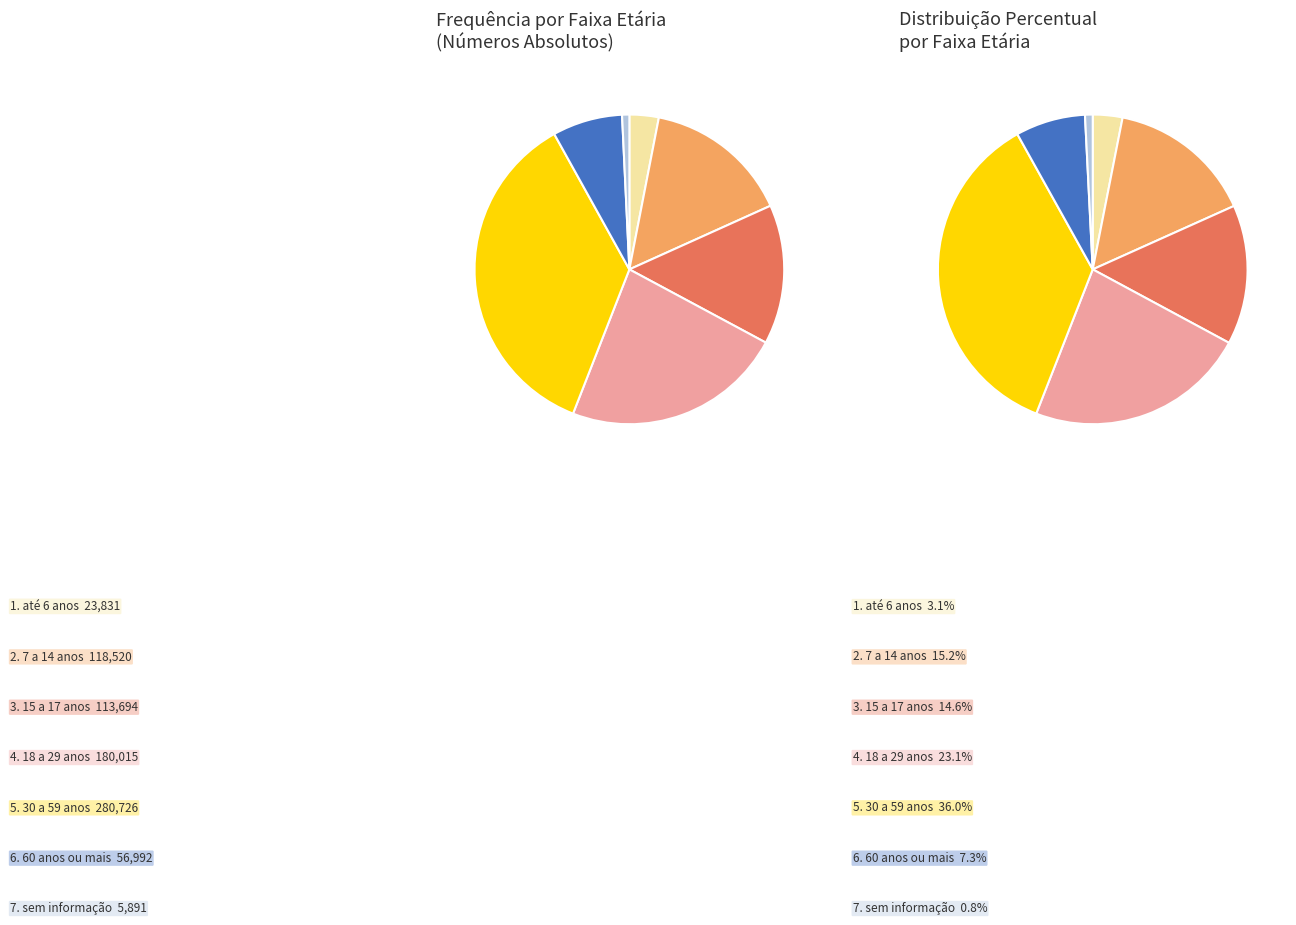

What percentage is NOT represented by sem informação?

99.2%